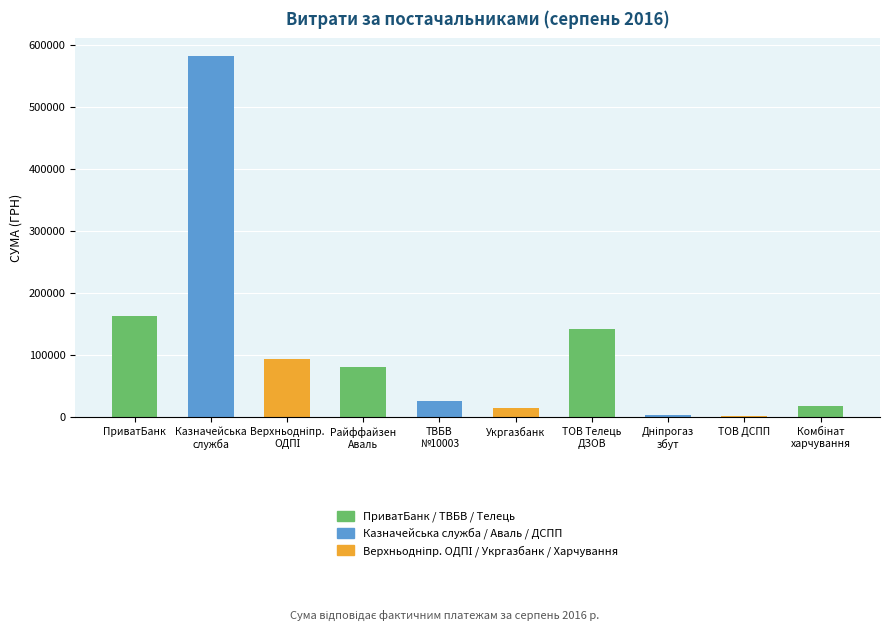

What is the greatest value displayed?

581491.0